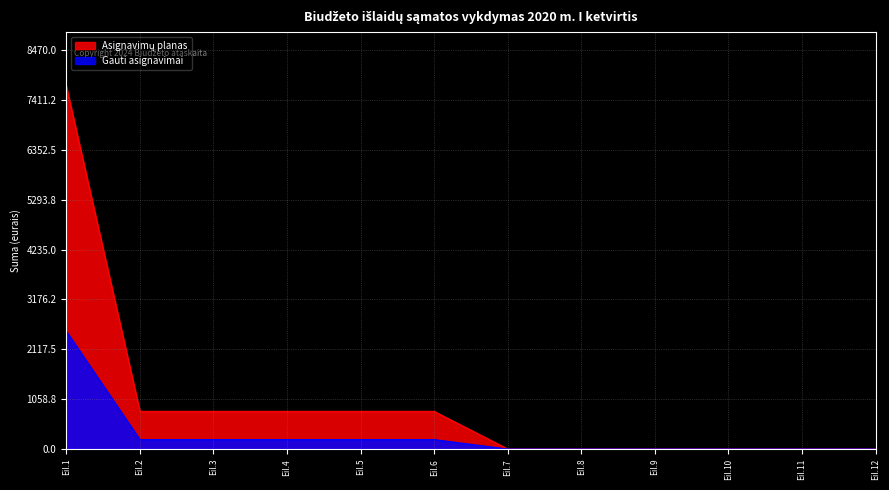

True or false: Gauti asignavimai and Asignavimų planas cross at least once.

False